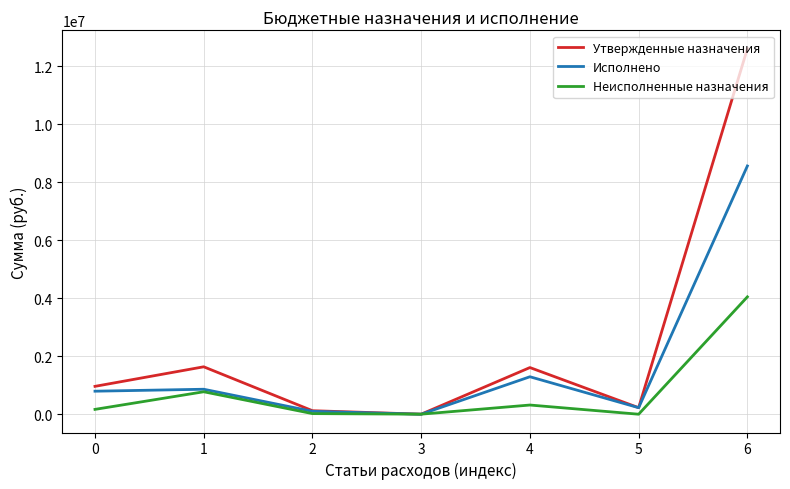

Does the chart have visible grid lines?

Yes